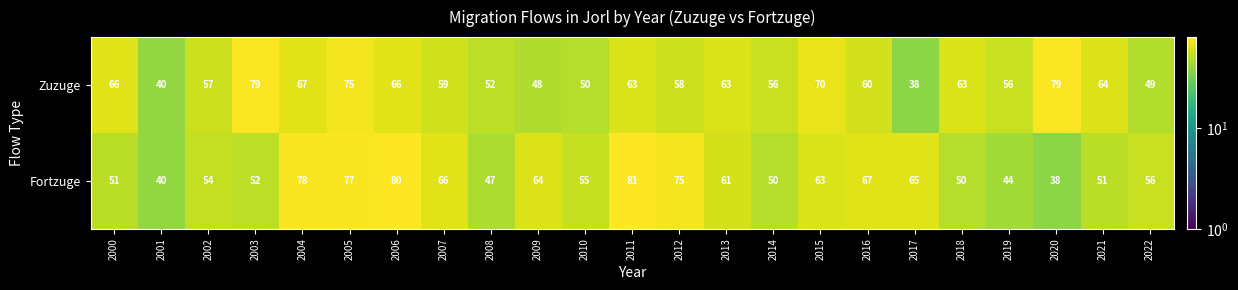

What is the highest value of the Fortzuge series?

81